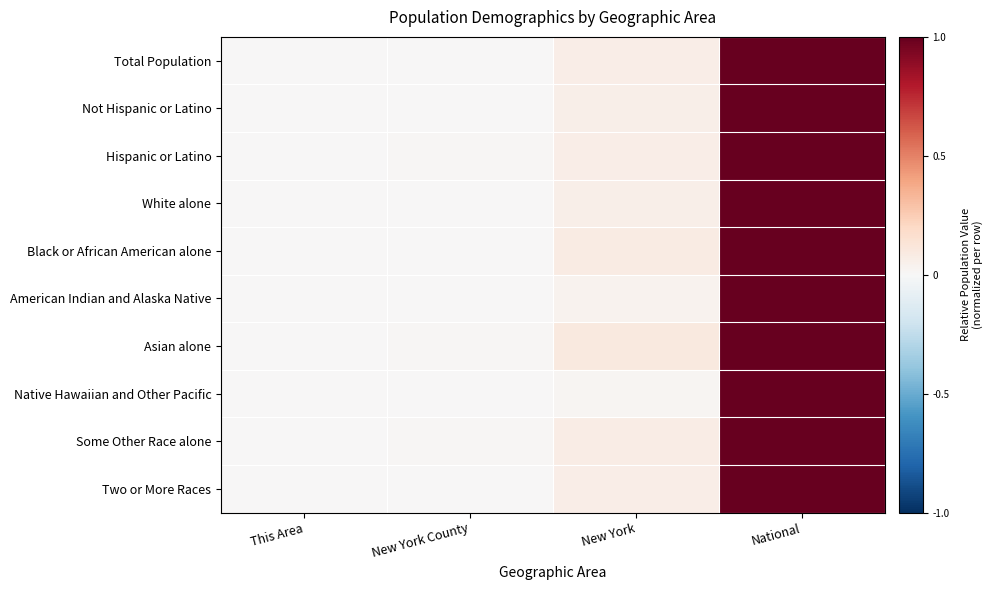

Reading left to right, transcribe all the data shown in this chart.

Total Population: This Area=0.0	New York County=0.0	New York=0.1	National=1.0
Not Hispanic or Latino: This Area=0.0	New York County=0.0	New York=0.1	National=1.0
Hispanic or Latino: This Area=0.0	New York County=0.0	New York=0.1	National=1.0
White alone: This Area=0.0	New York County=0.0	New York=0.1	National=1.0
Black or African American alone: This Area=0.0	New York County=0.0	New York=0.1	National=1.0
American Indian and Alaska Native: This Area=0.0	New York County=0.0	New York=0.0	National=1.0
Asian alone: This Area=0.0	New York County=0.0	New York=0.1	National=1.0
Native Hawaiian and Other Pacific: This Area=0.0	New York County=0.0	New York=0.0	National=1.0
Some Other Race alone: This Area=0.0	New York County=0.0	New York=0.1	National=1.0
Two or More Races: This Area=0.0	New York County=0.0	New York=0.1	National=1.0